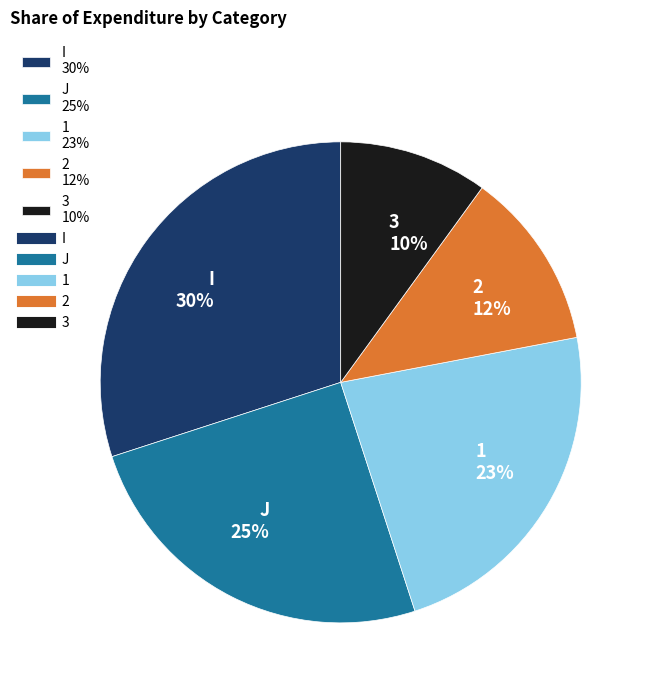

To the nearest percent, what is the difference between the 1 and 3 slice percentages?

13%